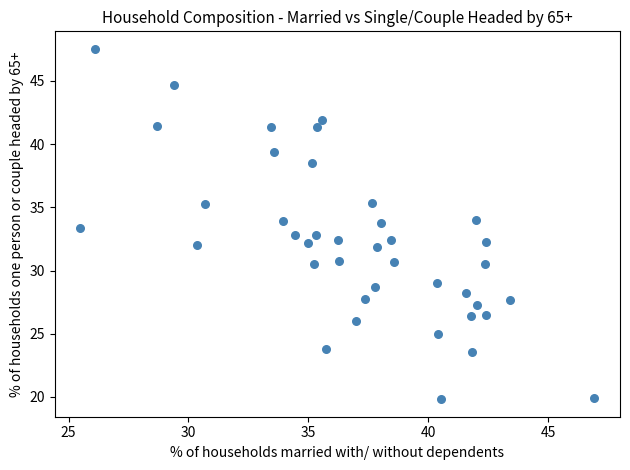

What is the range of Y values (max minus min)?

27.7